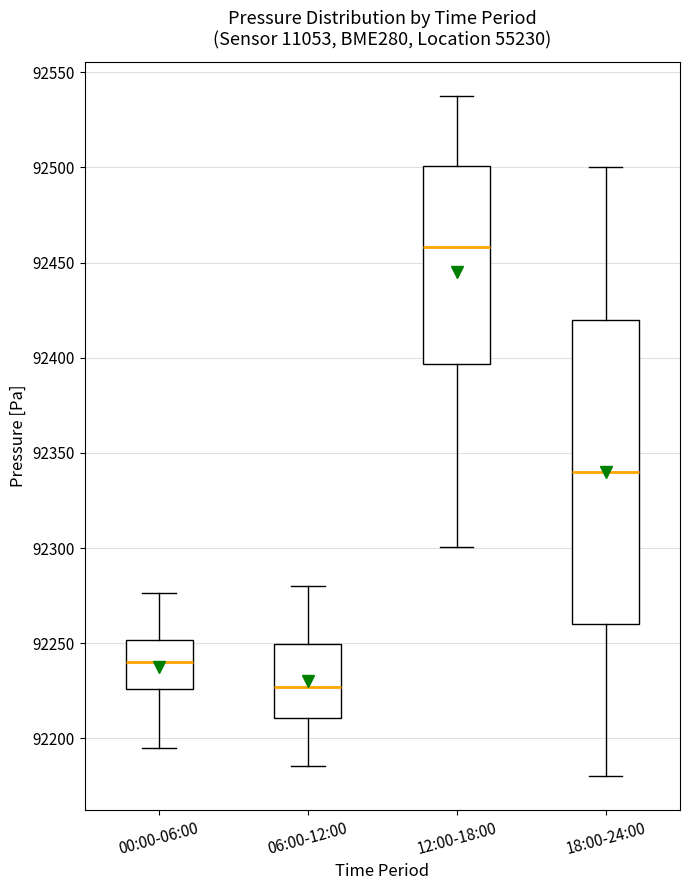

Which box has the highest median line?

12:00-18:00